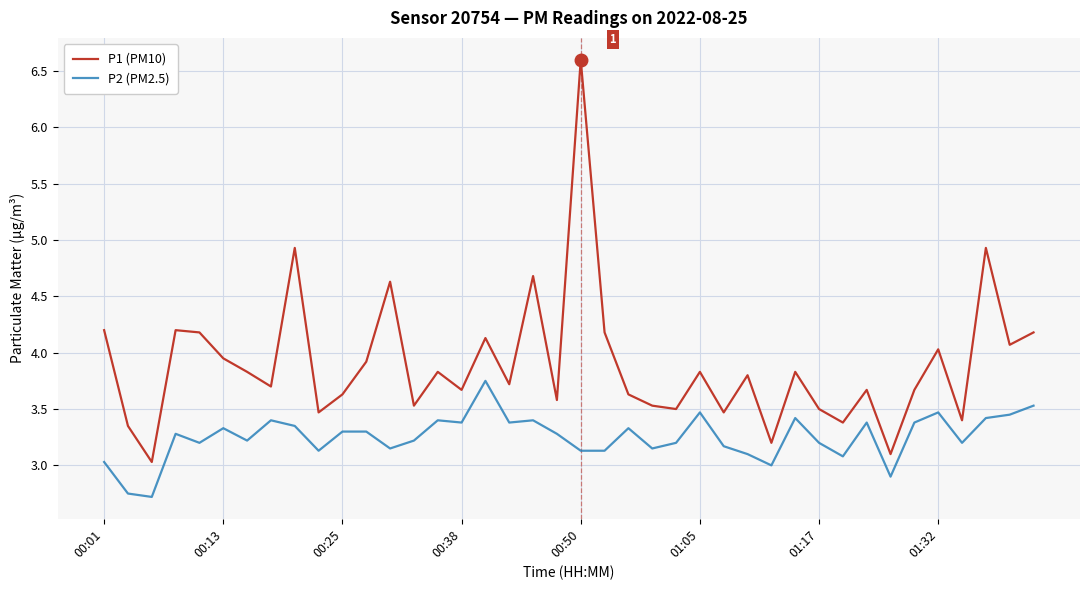

How many distinct data groups are displayed?

2